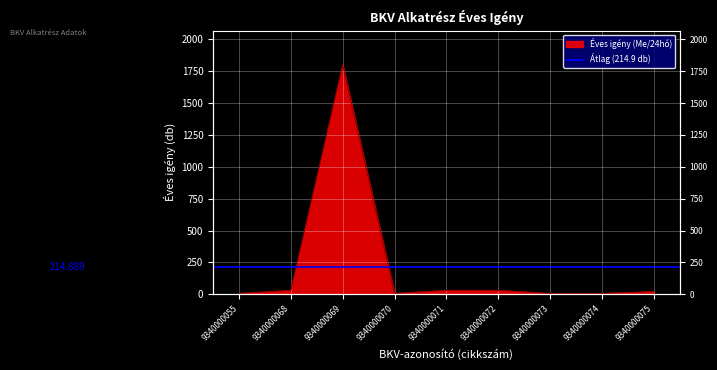

What is the average value?

215